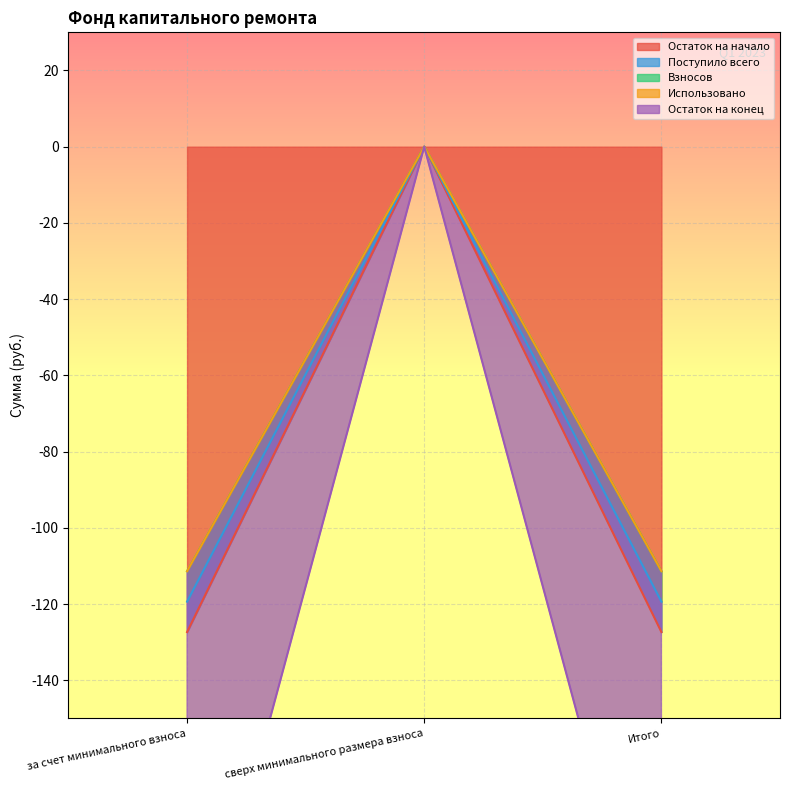

The Поступило всего series shows -119.4 at Итого. True or false?

True